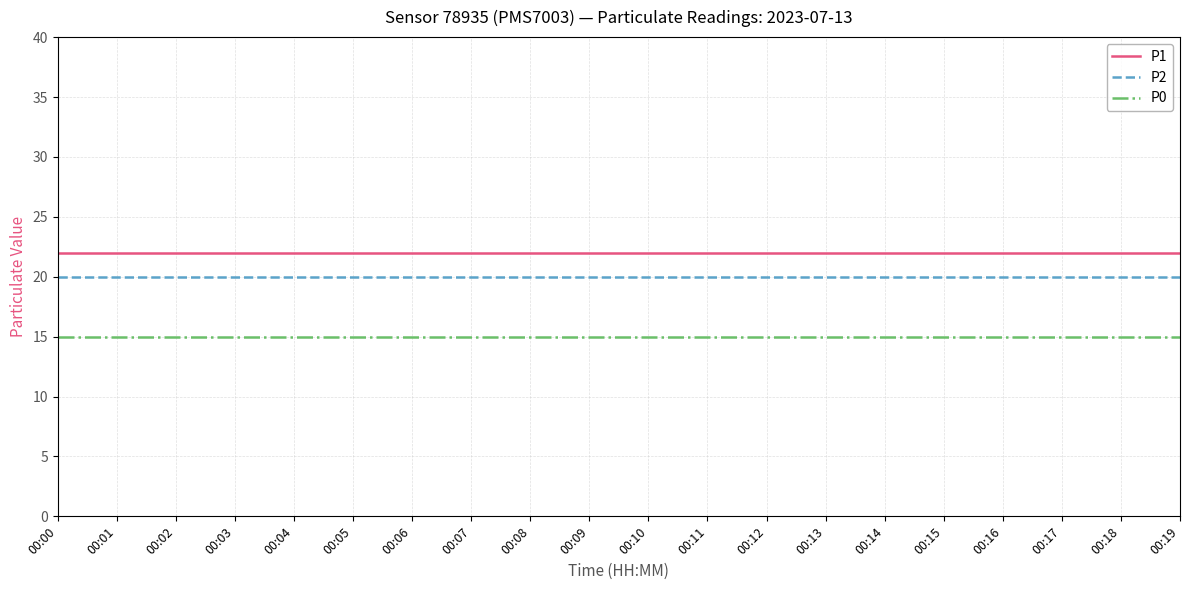

What is the difference between the highest and lowest values at 00:17?

7